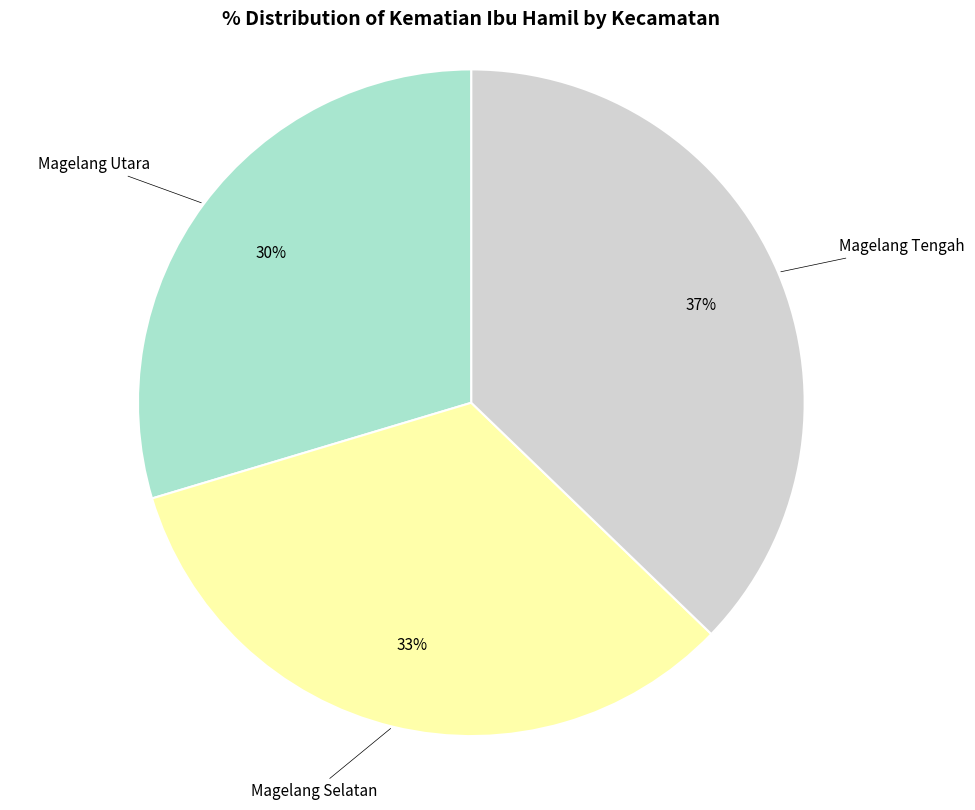

How many slices are in this pie chart?

3